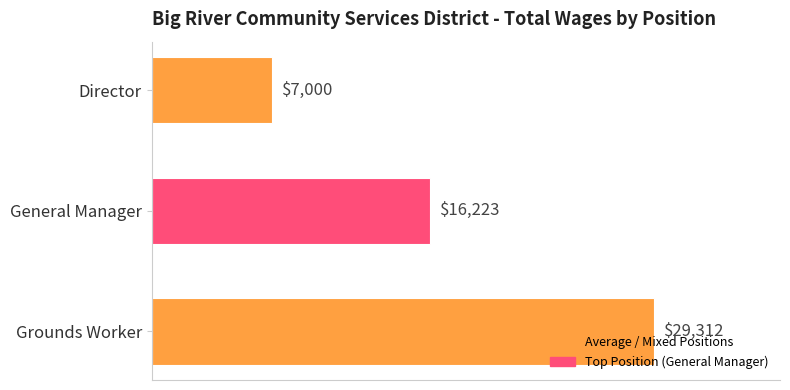

The chart shows a value of 23965 at General Manager. True or false?

False